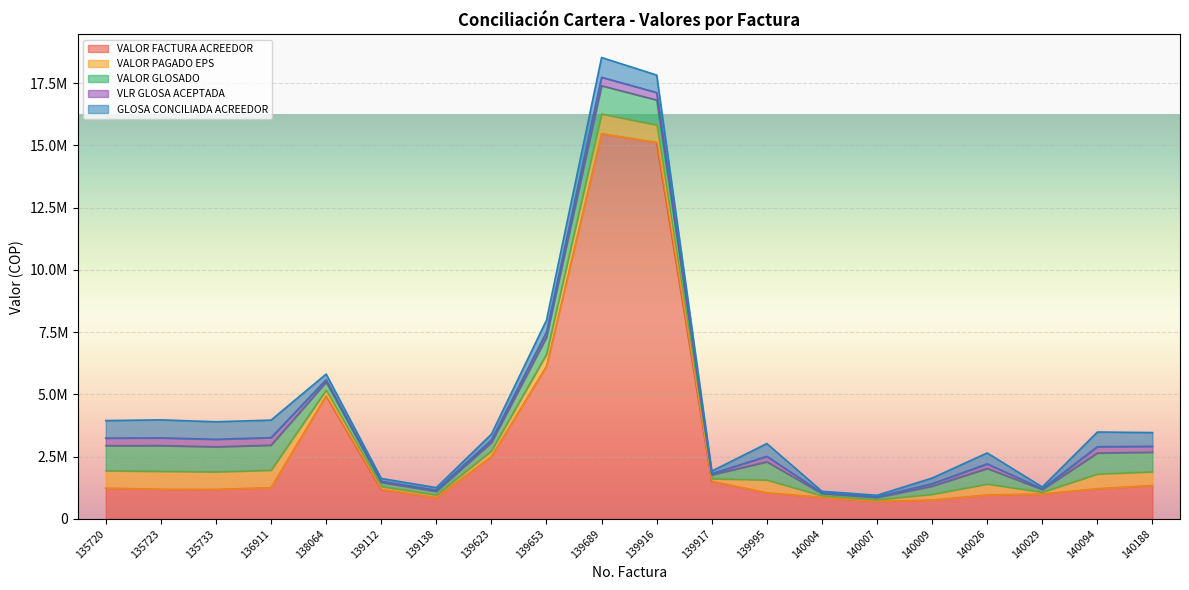

What is the difference between the maximum and minimum values in the GLOSA CONCILIADA ACREEDOR series?

730952